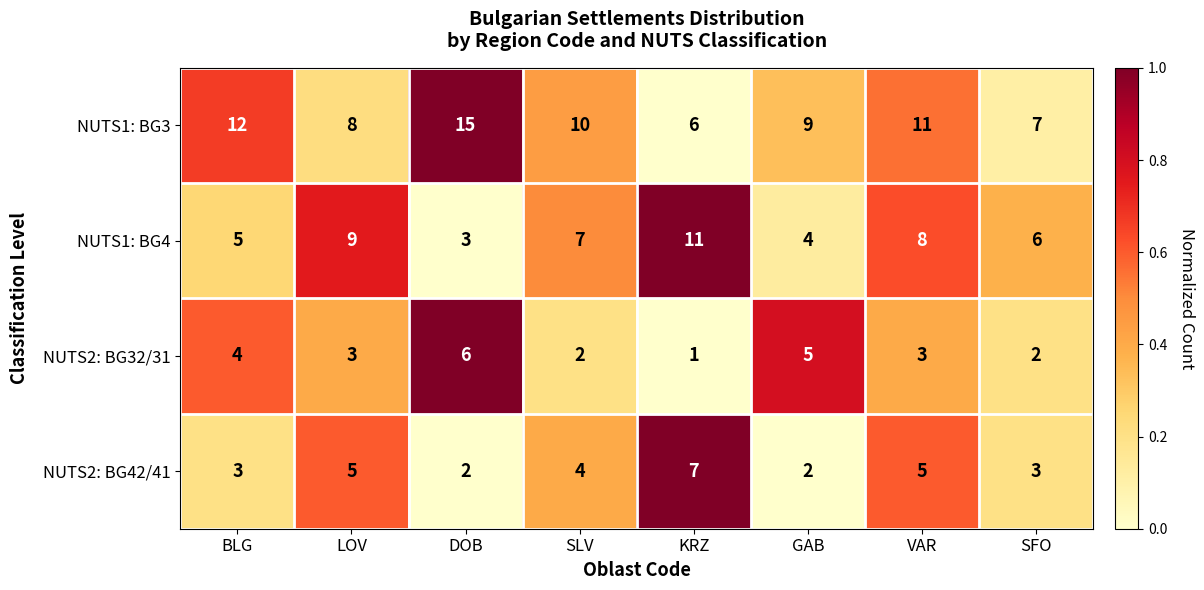

Rank the series by their maximum value, from lowest to highest.

NUTS2: BG32/31, NUTS2: BG42/41, NUTS1: BG4, NUTS1: BG3